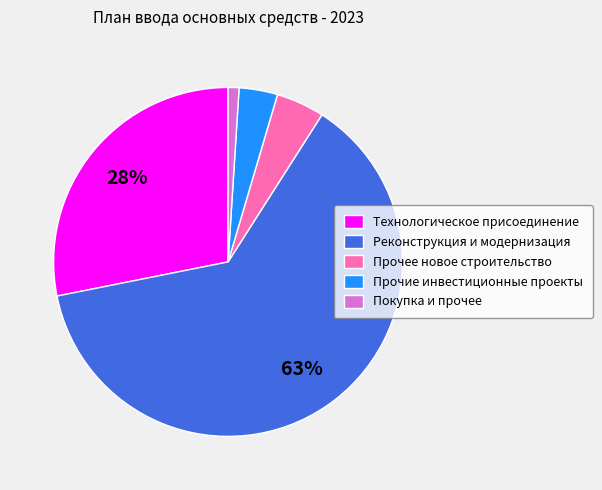

How many slices are in this pie chart?

5